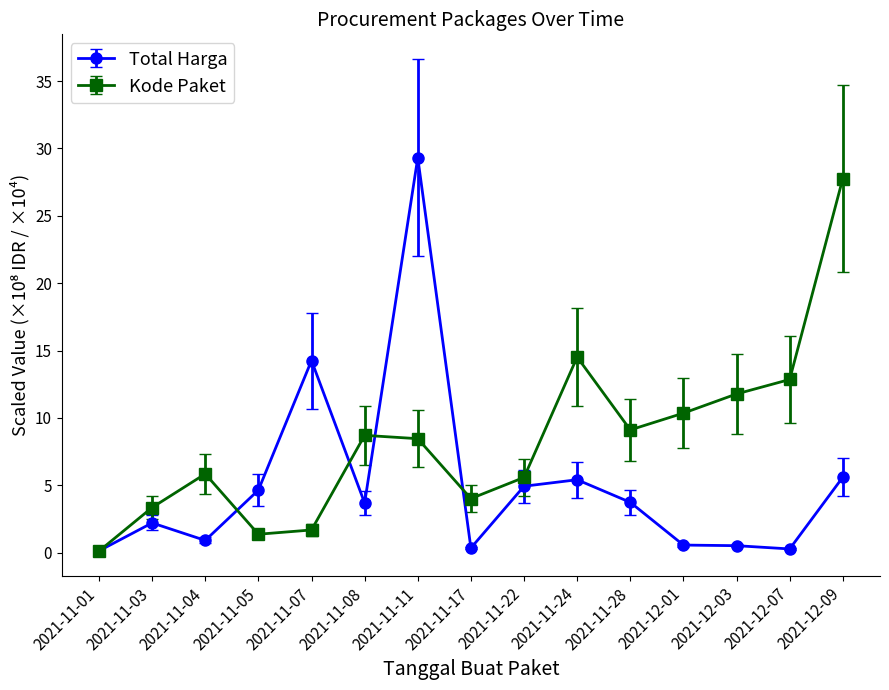

How many lines are shown in the chart?

2